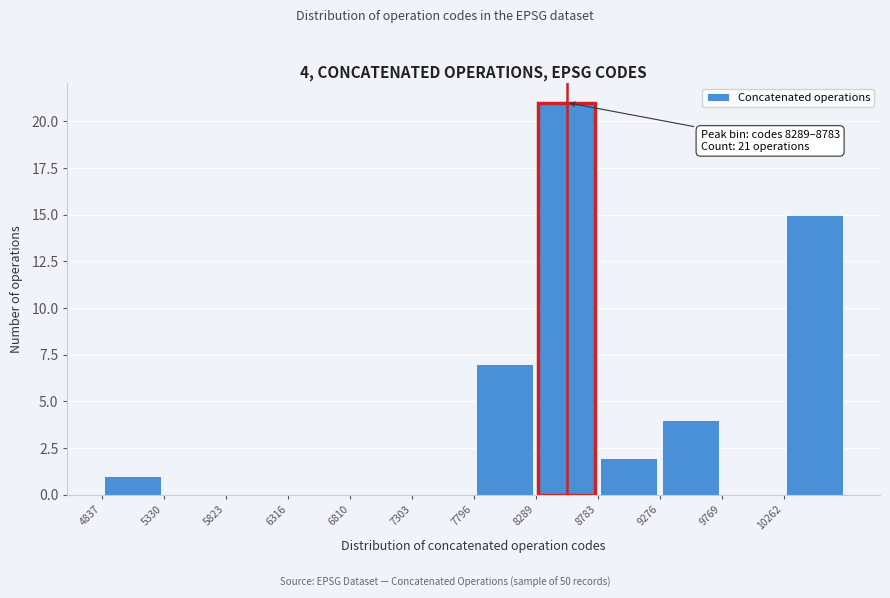

Which range on the x-axis has the tallest bar?

8300 to 8800